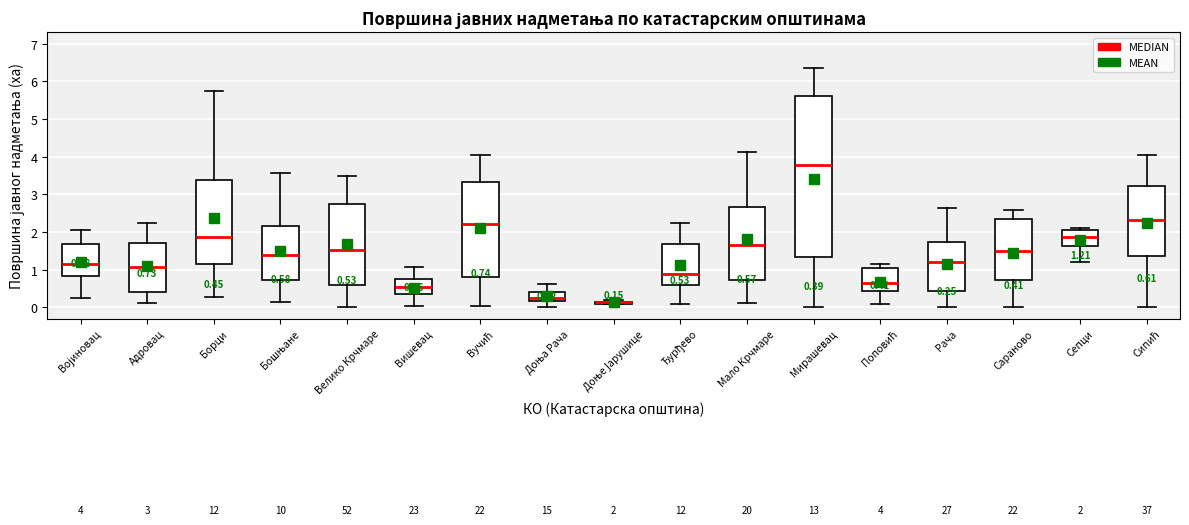

Comparing the boxes themselves (not the whiskers), which one is the tallest?

Мирашевац